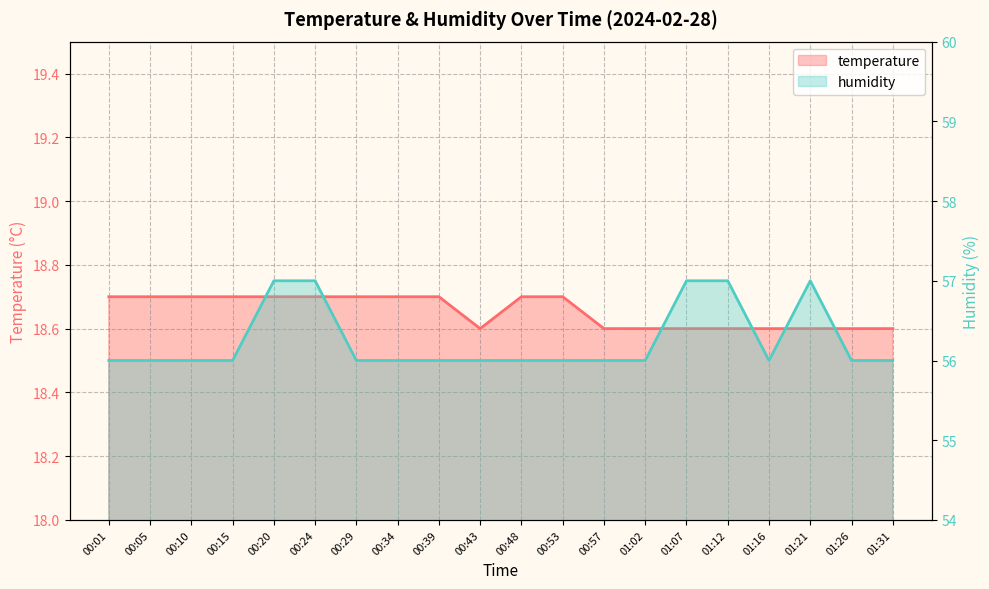

What is the maximum value for temperature?

18.7